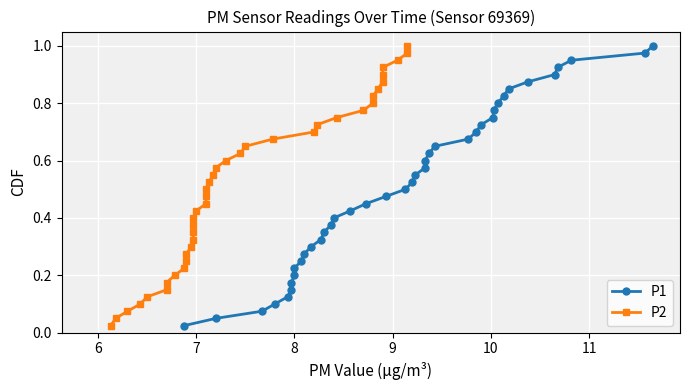

What is the average value of the P2 series?

0.5